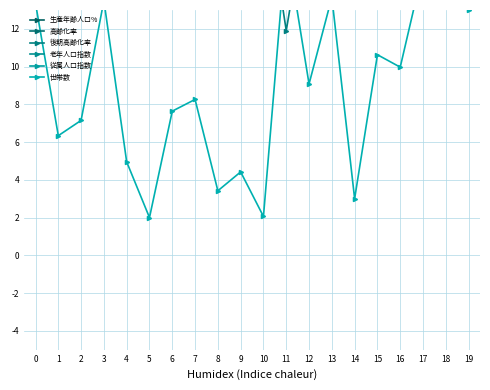

What are all the series names shown in the legend?

生産年齢人口%, 高齢化率, 後期高齢化率, 老年人口指数, 従属人口指数, 世帯数